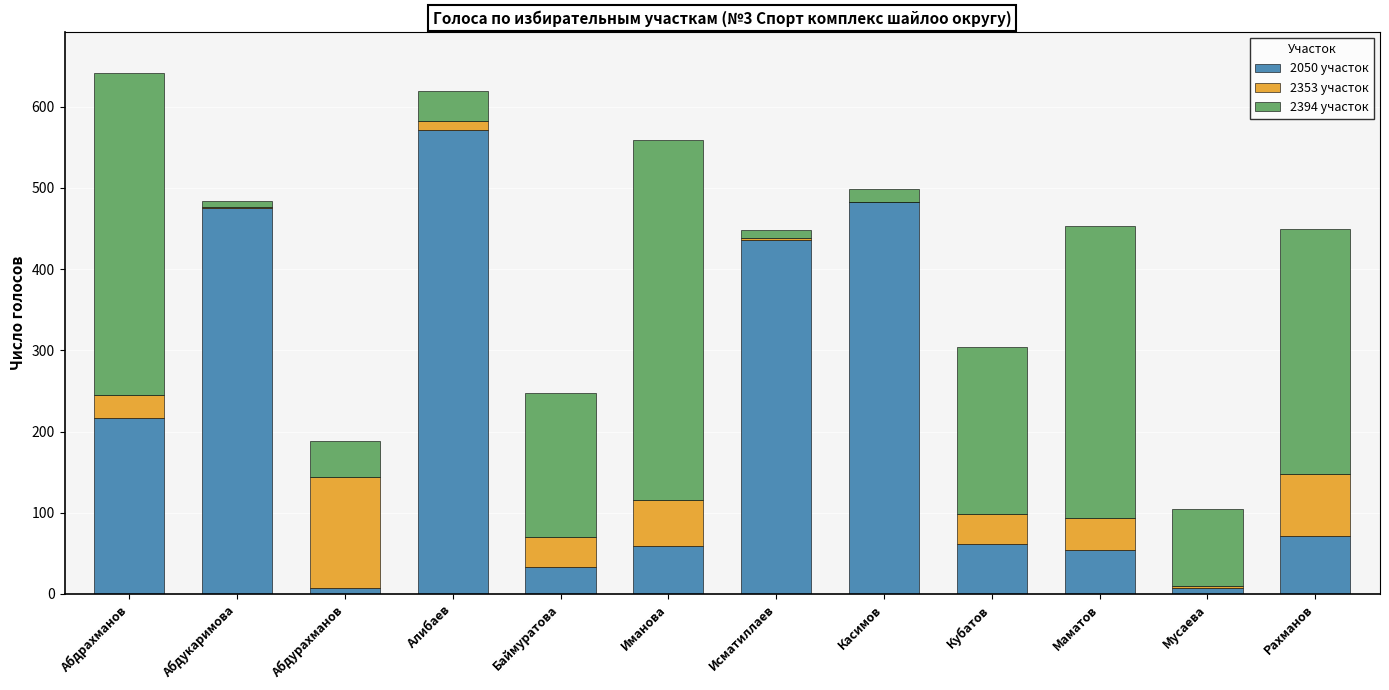

What is the total value across all series at Кубатов?

304